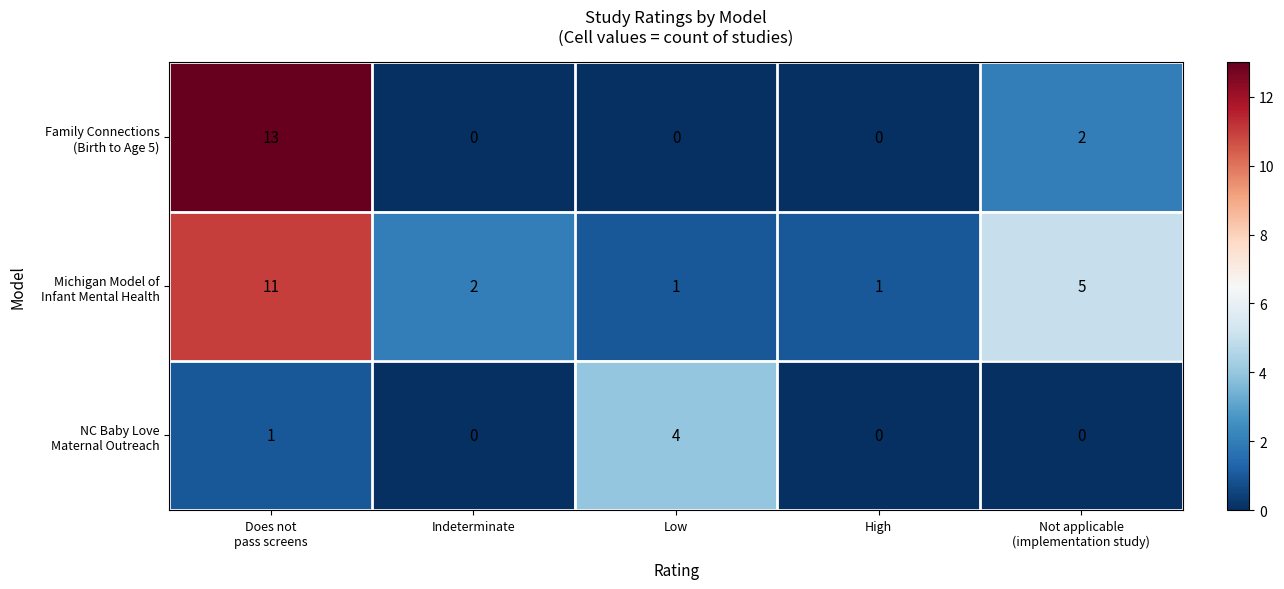

What is the difference between the highest and lowest values at Low?

4